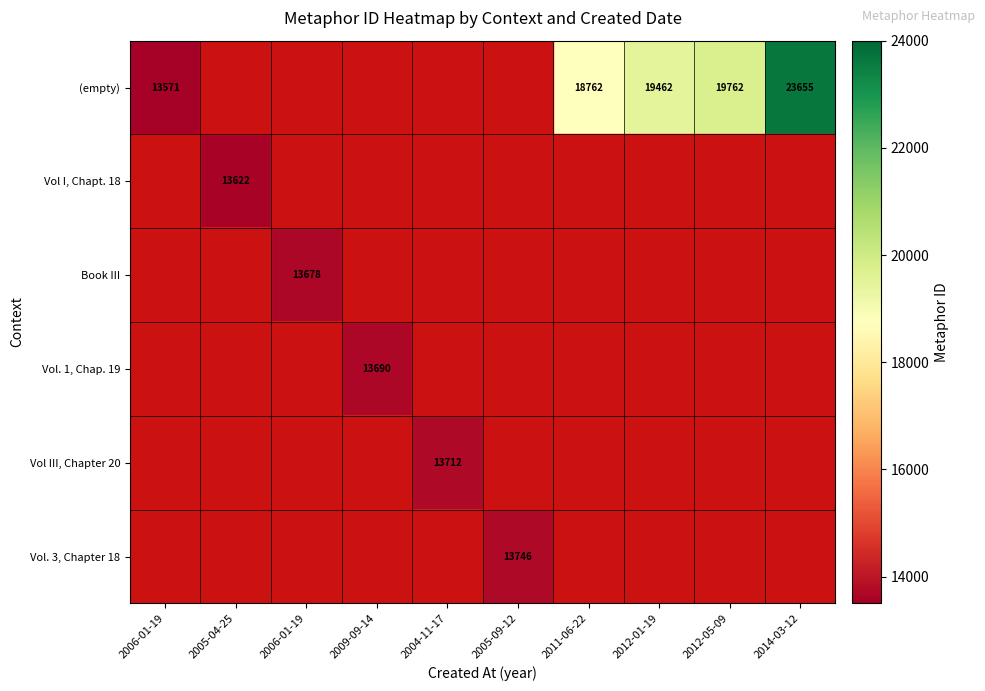

At which category does the chart reach its peak across all series?

2014-03-12